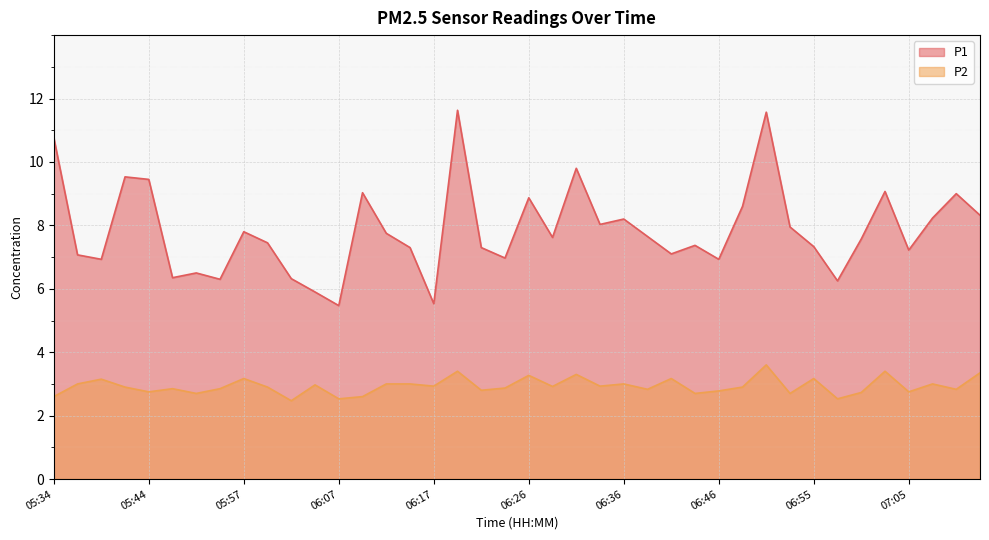

What is the label of the 14th point from the left?

06:09